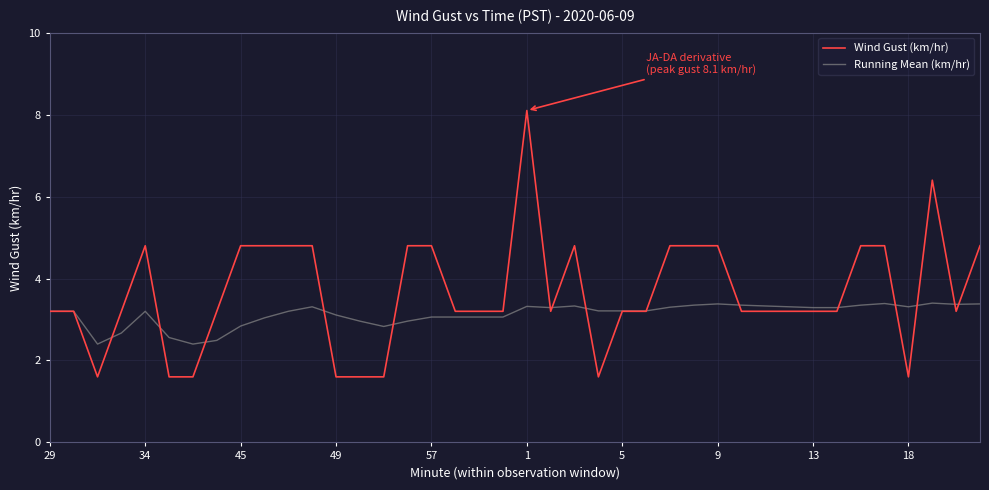

What is the greatest value displayed?

8.1